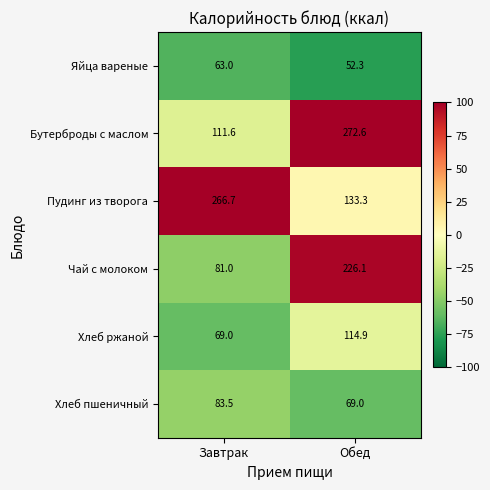

What value does the Хлеб пшеничный series have at Обед?

69.0